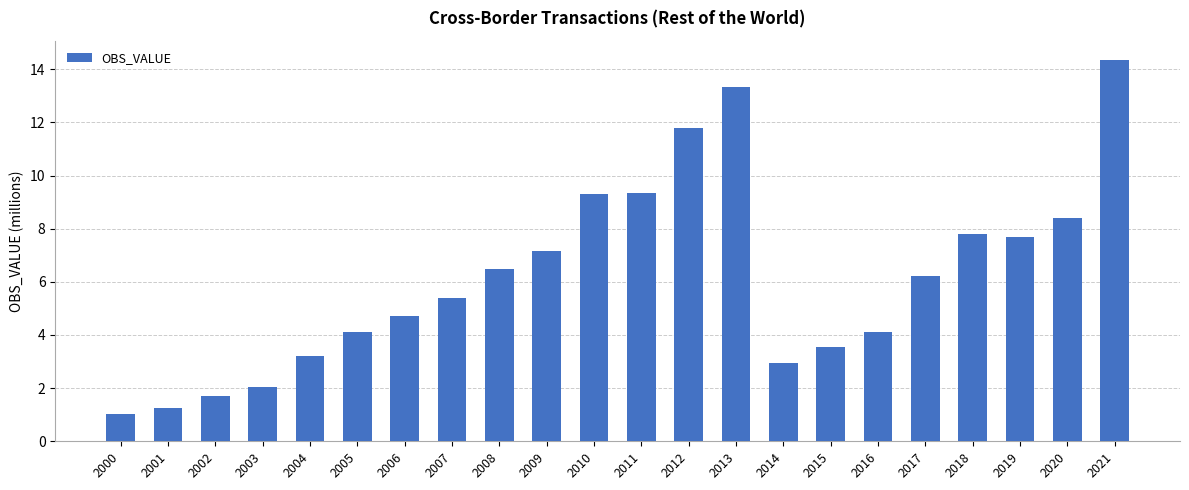

How many data points are above 6?

11